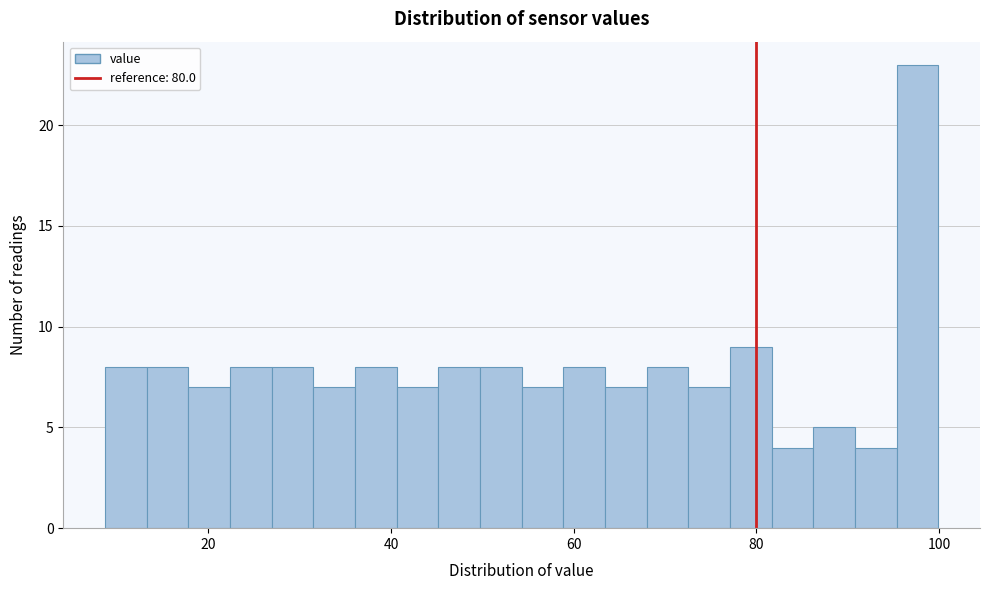

Around what value on the x-axis is the tallest bar? Give the approximate position of its centre, as read against the axis.

98